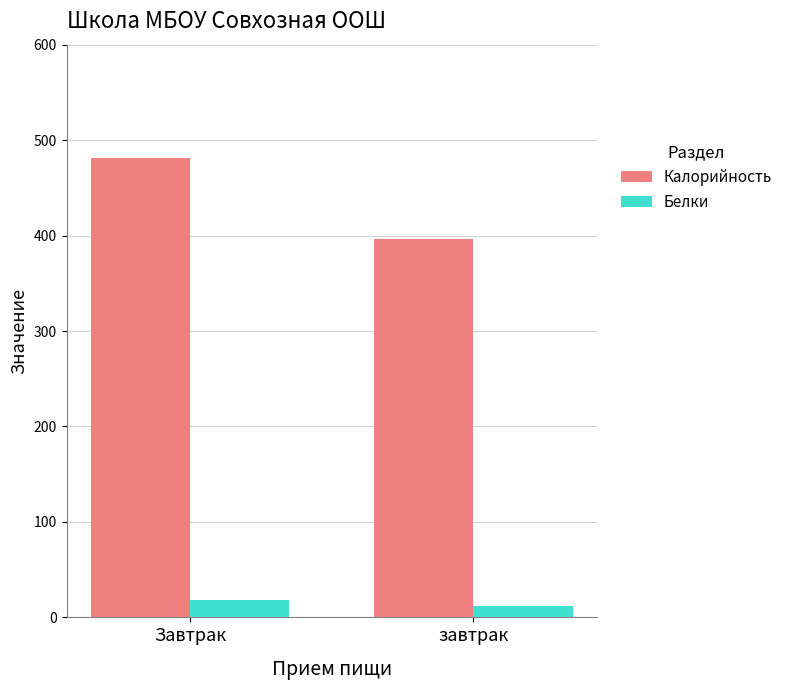

What is the spread (max minus min) of values at завтрак?

384